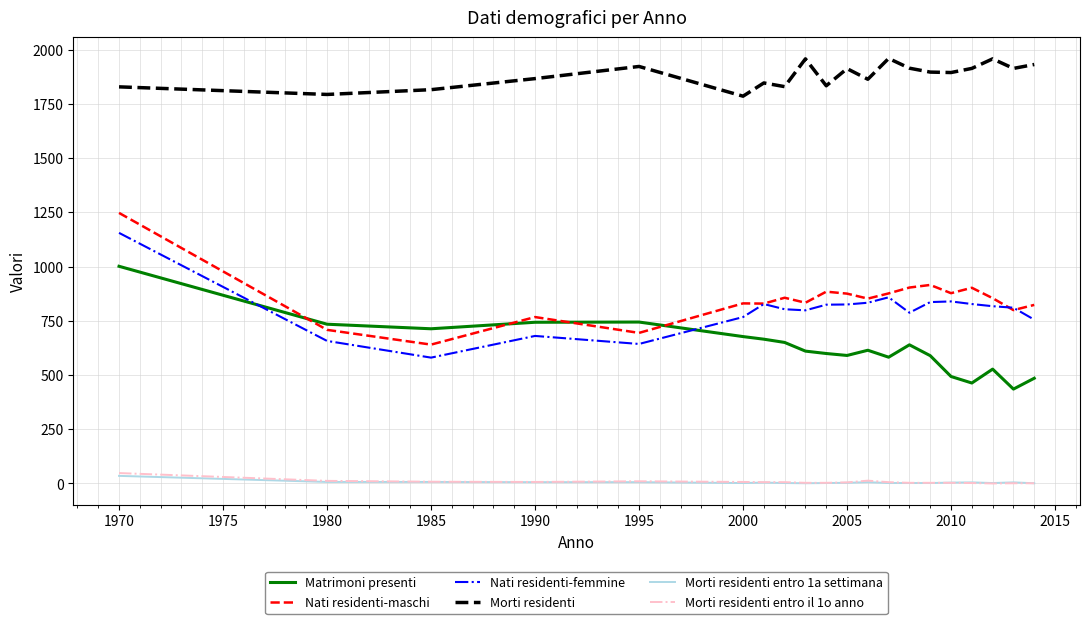

What is the maximum value shown in the chart?

1959